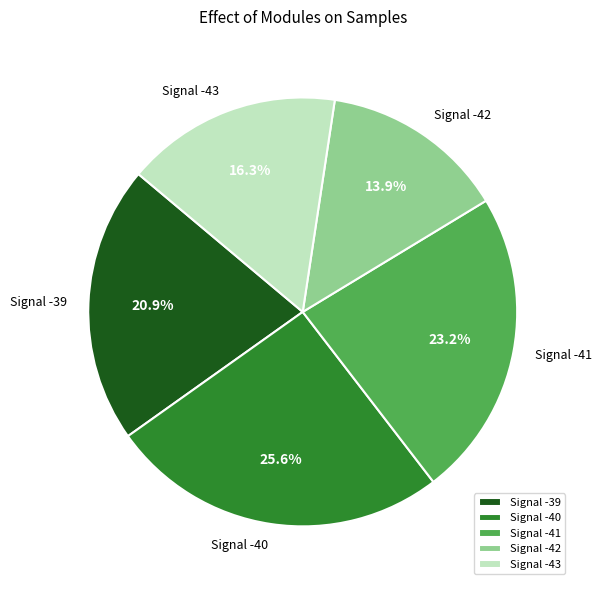

Count the number of slices in the pie.

5